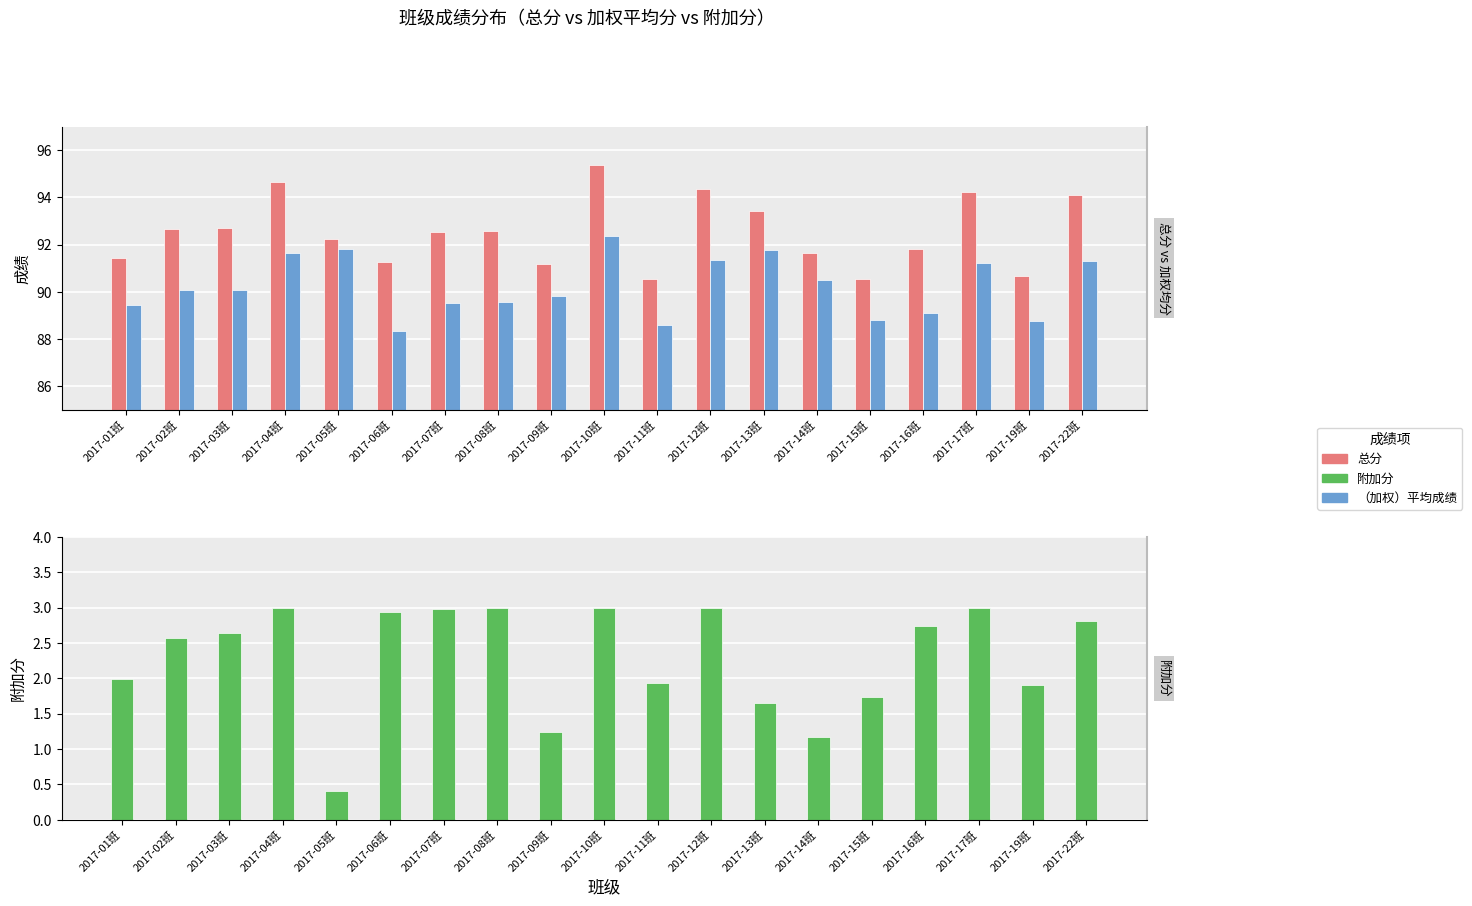

Reading left to right, transcribe all the data shown in this chart.

总分: 2017-01班=91.4	2017-02班=92.6	2017-03班=92.7	2017-04班=94.6	2017-05班=92.2	2017-06班=91.3	2017-07班=92.5	2017-08班=92.6	2017-09班=91.2	2017-10班=95.4	2017-11班=90.5	2017-12班=94.4	2017-13班=93.4	2017-14班=91.7	2017-15班=90.5	2017-16班=91.8	2017-17班=94.2	2017-19班=90.7	2017-22班=94.1
（加权）平均成绩: 2017-01班=89.4	2017-02班=90.1	2017-03班=90.0	2017-04班=91.6	2017-05班=91.8	2017-06班=88.3	2017-07班=89.5	2017-08班=89.6	2017-09班=89.8	2017-10班=92.4	2017-11班=88.6	2017-12班=91.4	2017-13班=91.8	2017-14班=90.5	2017-15班=88.8	2017-16班=89.1	2017-17班=91.2	2017-19班=88.8	2017-22班=91.3
附加分: 2017-01班=2.0	2017-02班=2.6	2017-03班=2.6	2017-04班=3.0	2017-05班=0.4	2017-06班=2.9	2017-07班=3.0	2017-08班=3.0	2017-09班=1.2	2017-10班=3.0	2017-11班=1.9	2017-12班=3.0	2017-13班=1.6	2017-14班=1.2	2017-15班=1.7	2017-16班=2.7	2017-17班=3.0	2017-19班=1.9	2017-22班=2.8